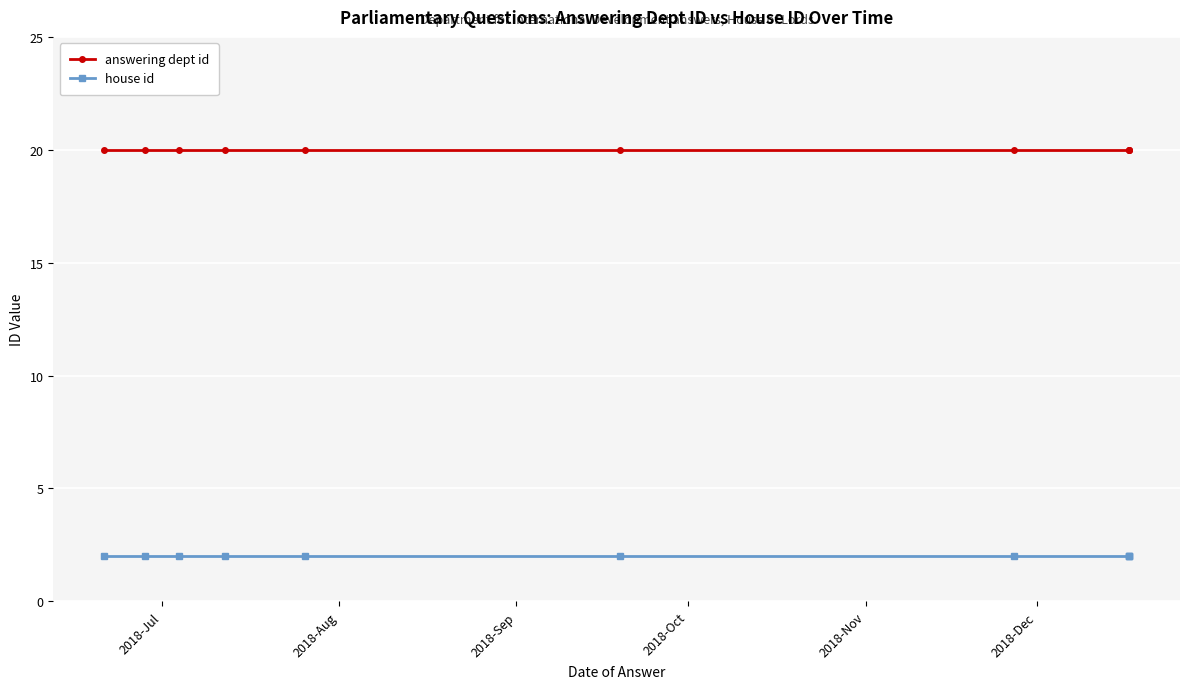

True or false: answering dept id has more than 1 interior local peaks.

False